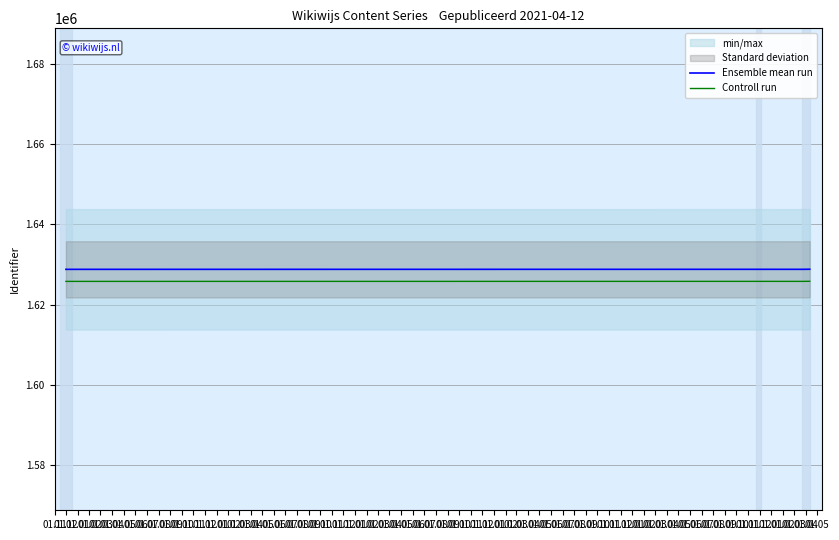

True or false: Controll run and Ensemble mean run intersect in this chart.

False